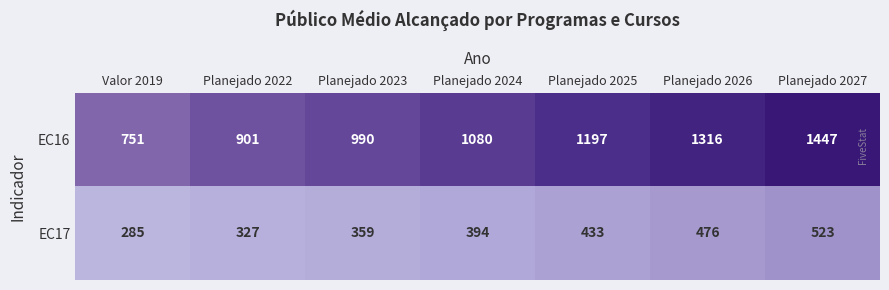

What is the maximum value shown in the chart?

1447